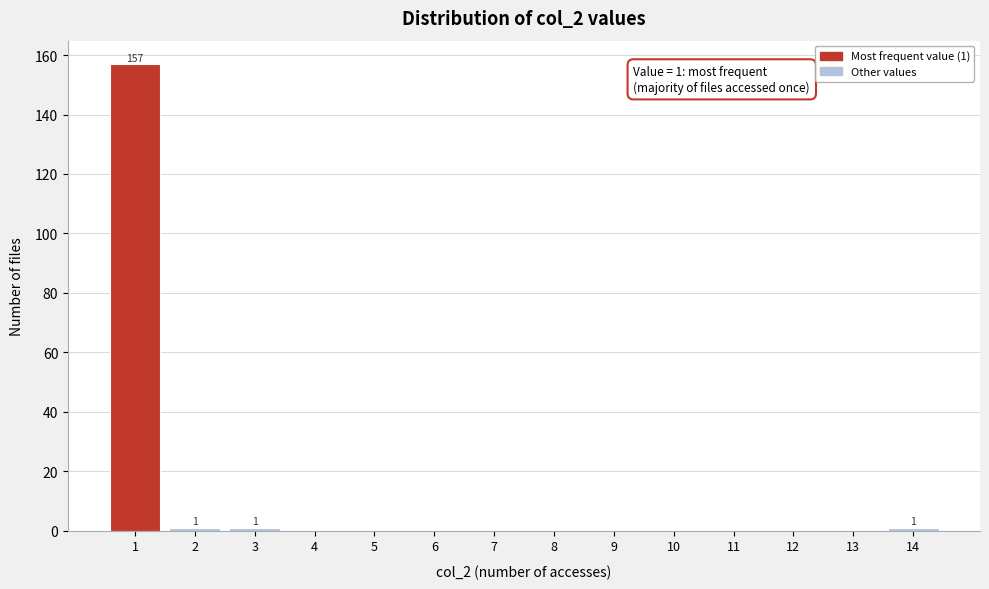

Reading right to left, list all the values displayed in this chart.

14=1	13=0	12=0	11=0	10=0	9=0	8=0	7=0	6=0	5=0	4=0	3=1	2=1	1=157